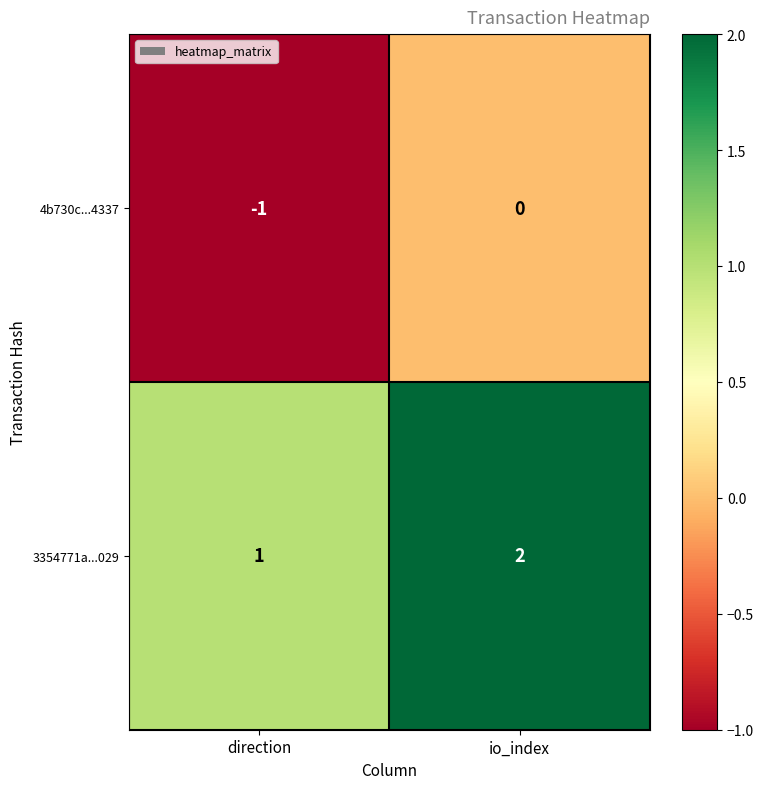

Reading left to right, what are all the values shown in this chart?

4b730c...4337: -1	0
3354771a...029: 1	2